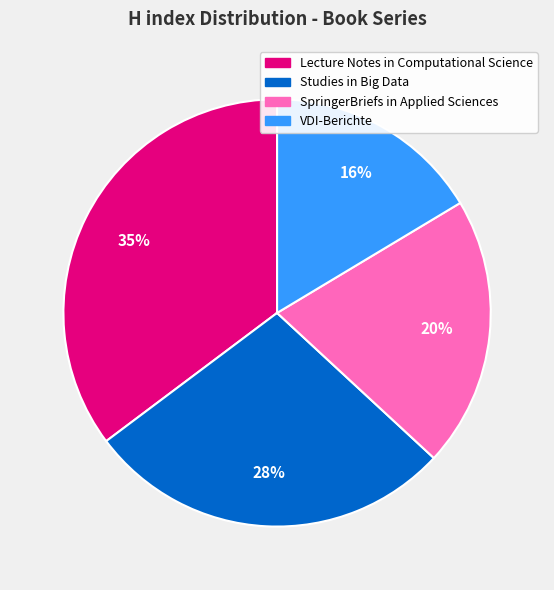

To the nearest percent, what is the average slice percentage?

25%